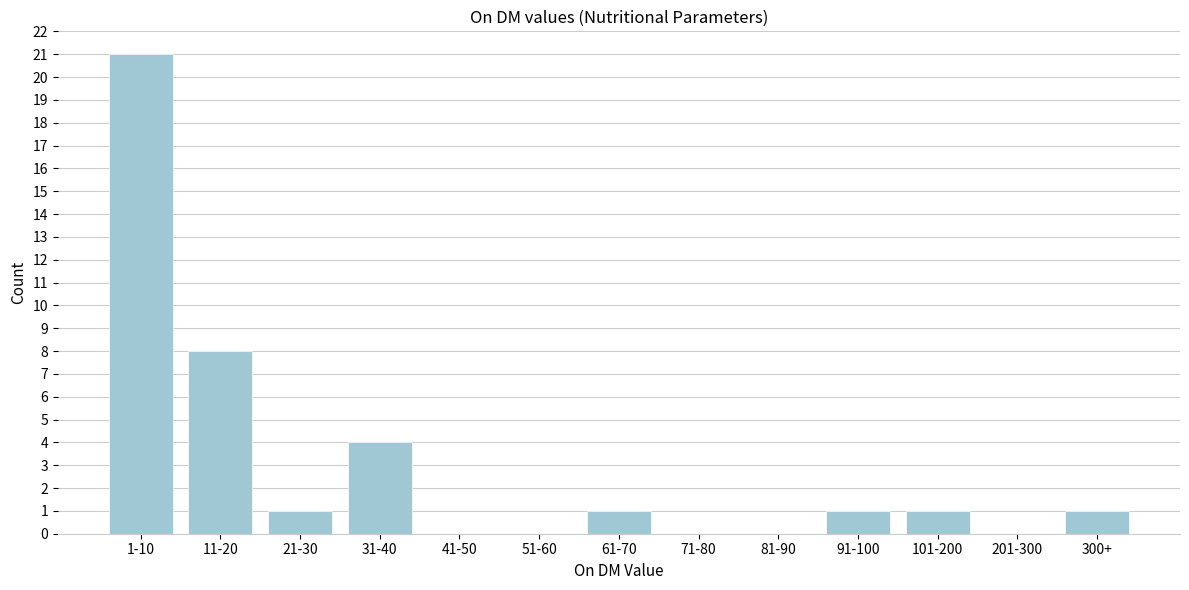

Reading left to right, what are all the values shown in this chart?

1-10=21	11-20=8	21-30=1	31-40=4	41-50=0	51-60=0	61-70=1	71-80=0	81-90=0	91-100=1	101-200=1	201-300=0	300+=1